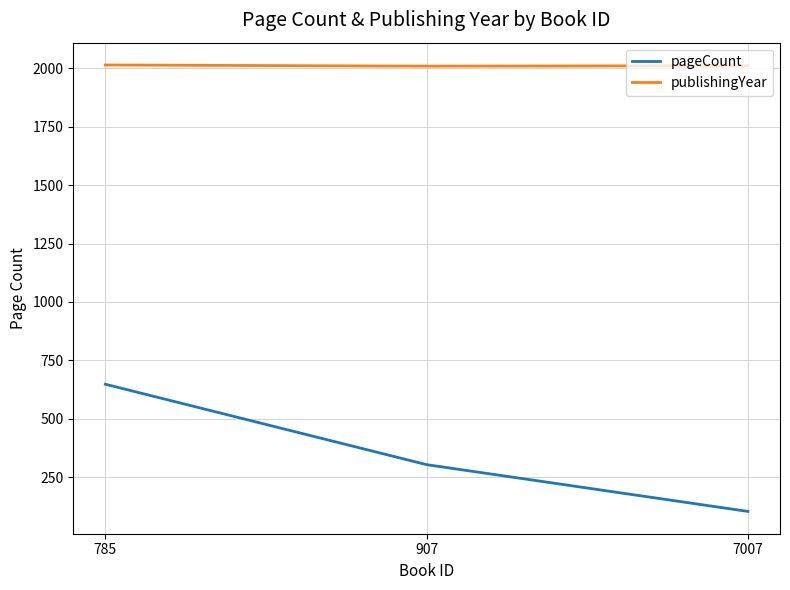

At which label does pageCount first exceed 304?

785